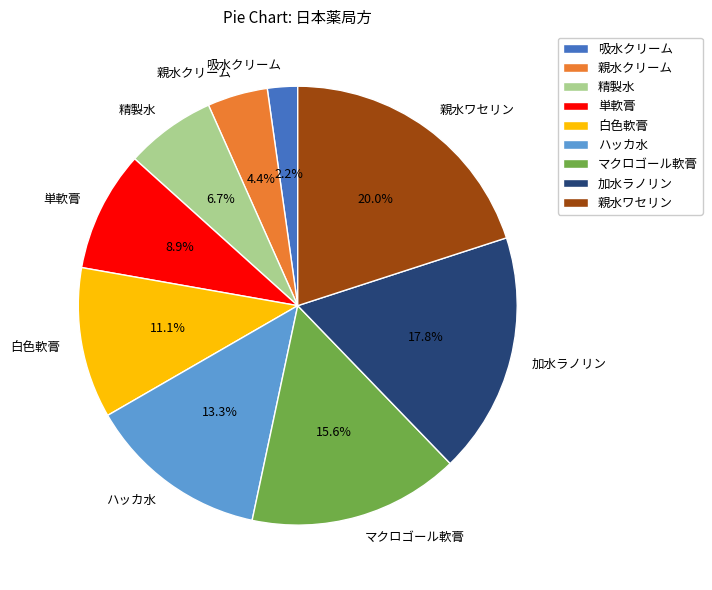

Is 吸水クリーム the majority of the pie?

No